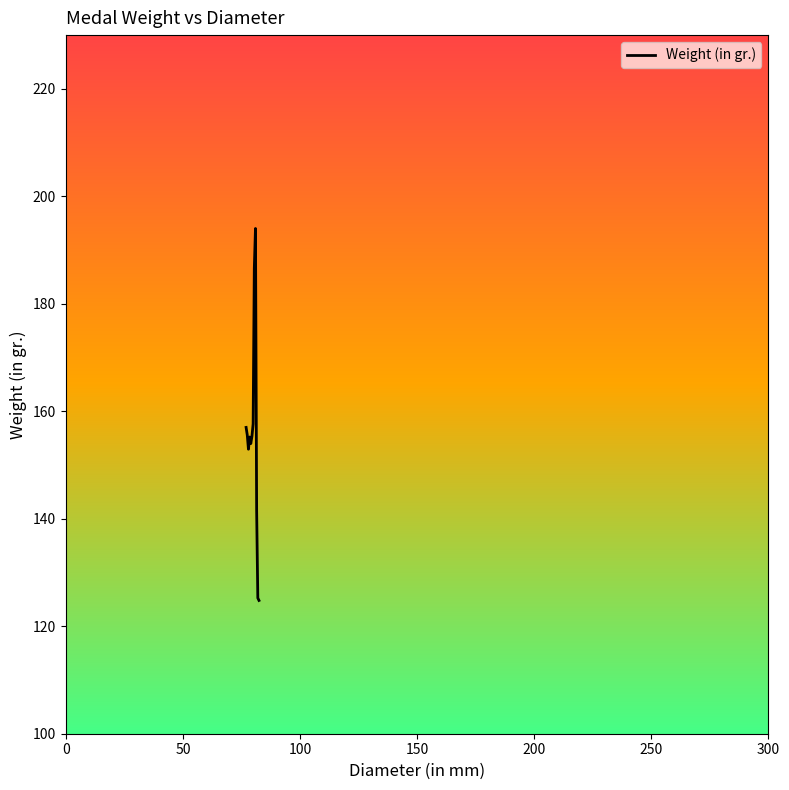

What is the minimum value shown in the chart?

124.8